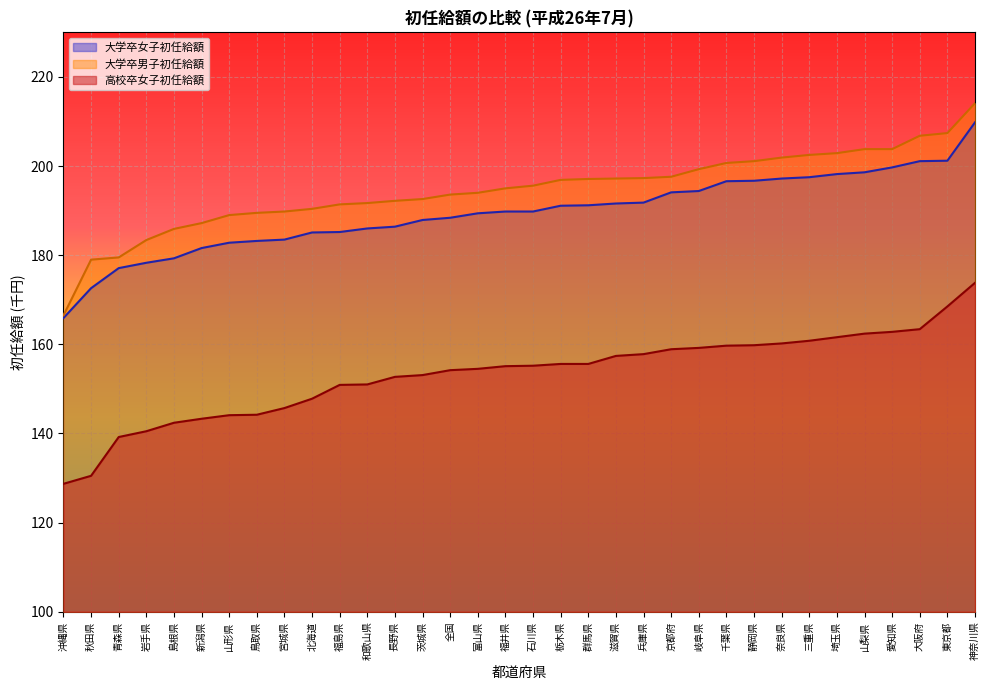

Read the 高校卒女子初任給額 value at 京都府.

158.9